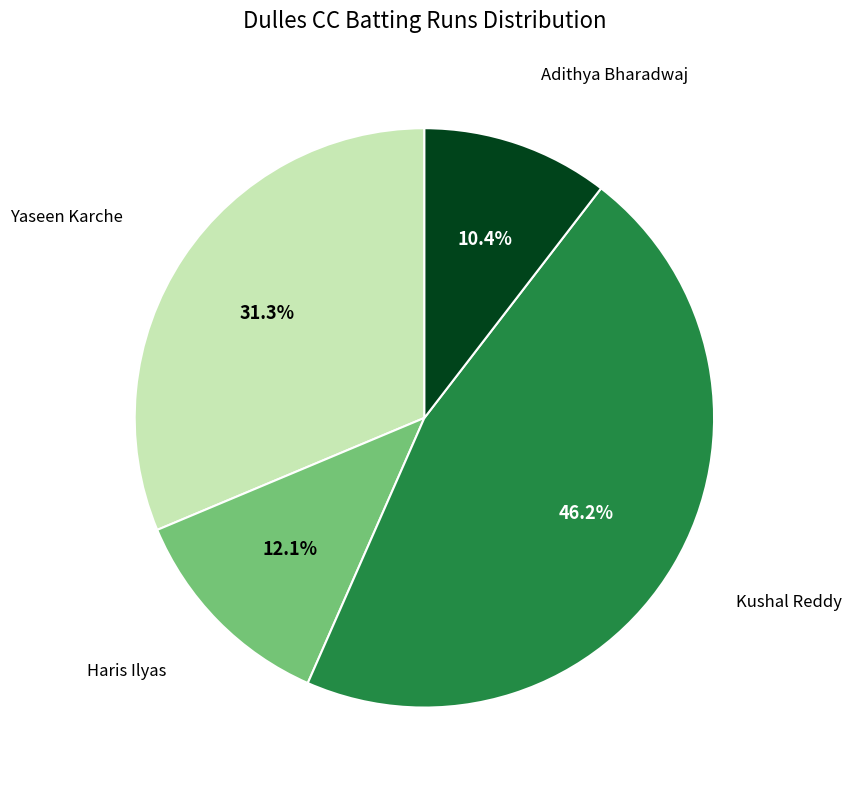

Is there any slice that represents more than half of the pie?

No